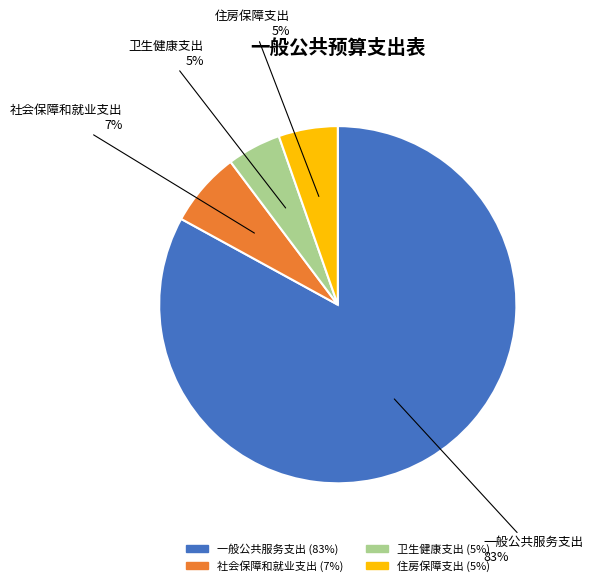

Count the number of slices in the pie.

4